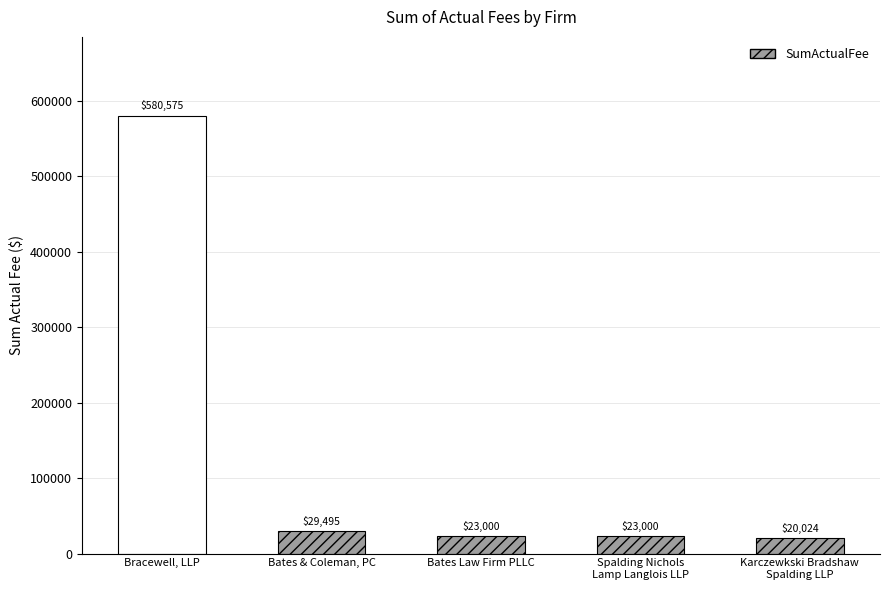

Between Bates & Coleman, PC and Bates Law Firm PLLC, which is larger?

Bates & Coleman, PC